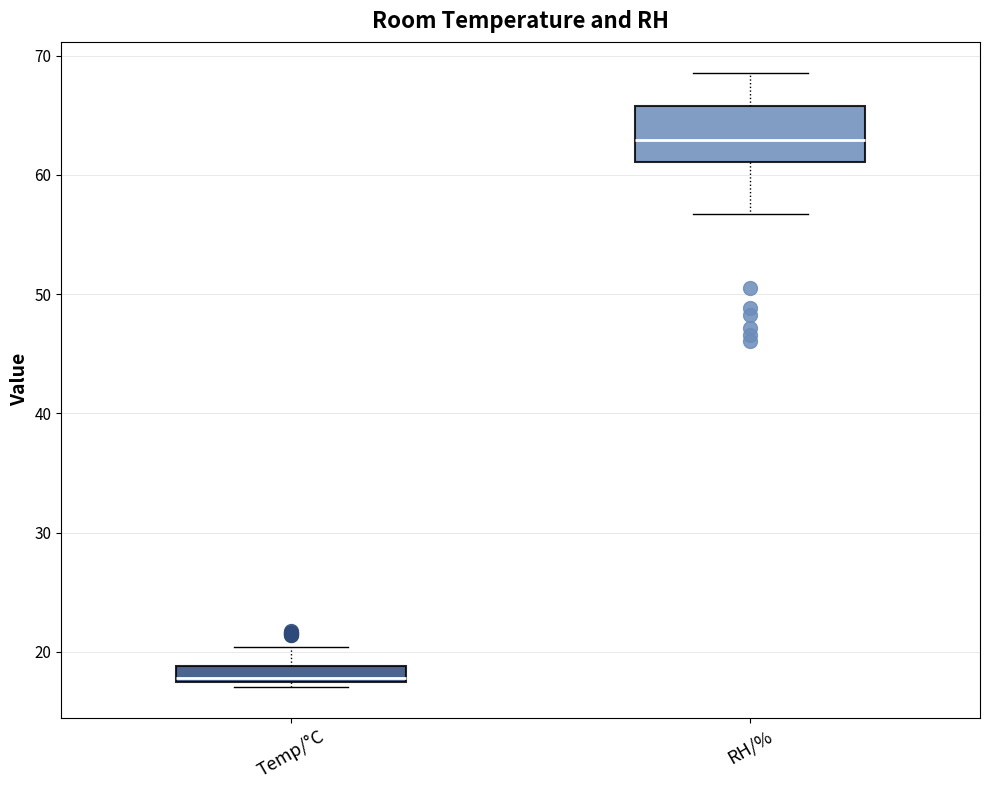

Which box's median line is the lowest?

Temp/°C